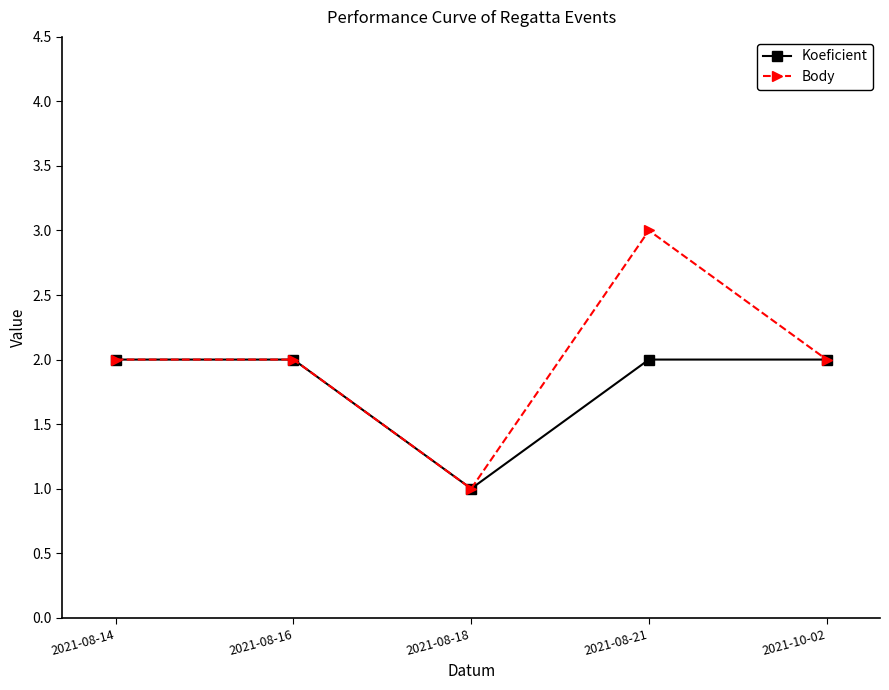

What is the sum of all Body values?

10